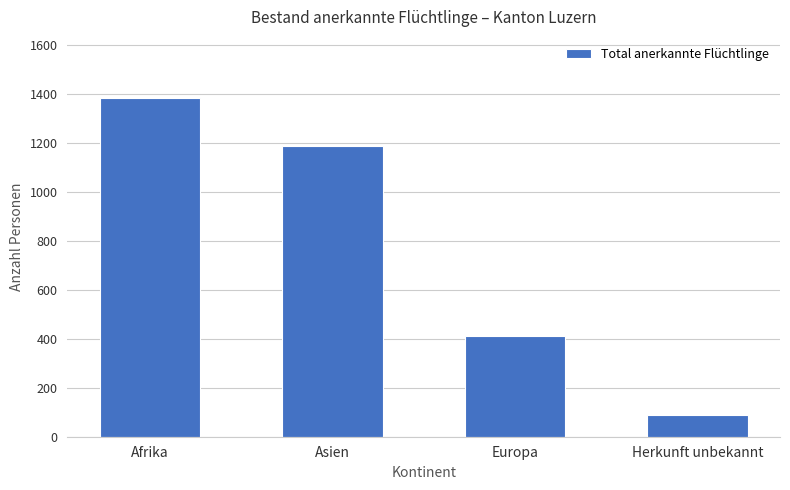

What is the label of the 1st bar from the left?

Afrika